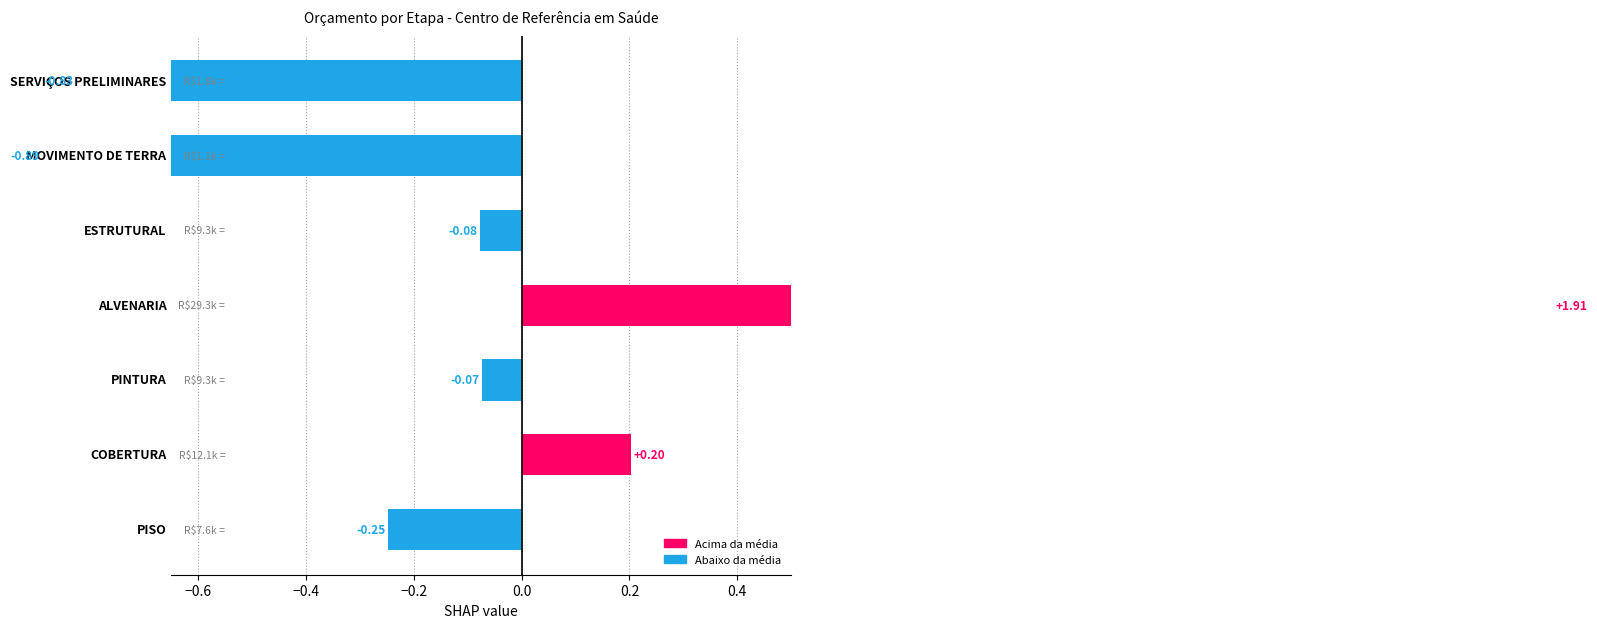

What is the smallest value displayed?

-0.9